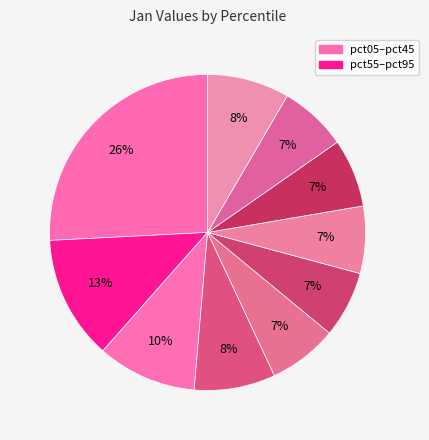

Count the number of slices in the pie.

10